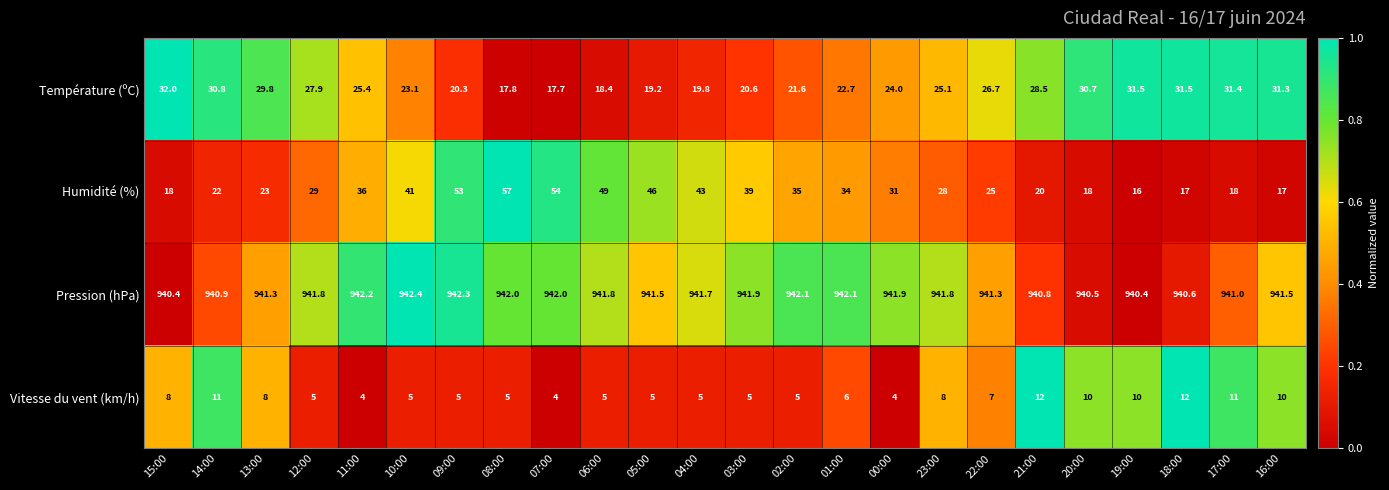

What is the difference between the maximum and second lowest values in the Température (ºC) series?

14.2